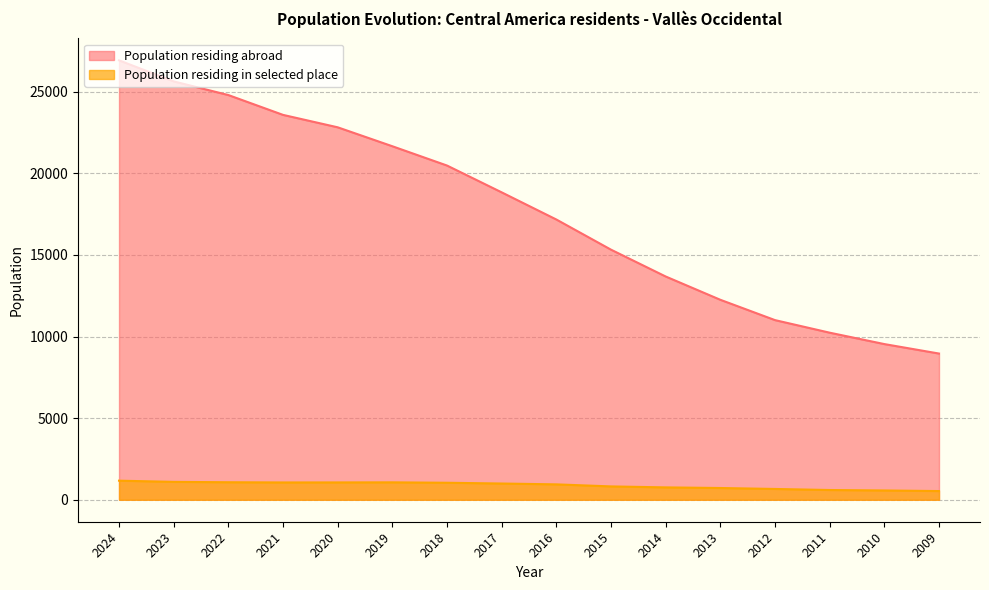

Reading right to left, extract all data points from this chart.

Population residing abroad: 8957	9537	10235	11005	12250	13677	15320	17168	18831	20474	21656	22816	23577	24792	25628	26917
Population residing in selected place: 533	570	597	662	720	758	818	943	995	1042	1067	1062	1060	1073	1096	1169